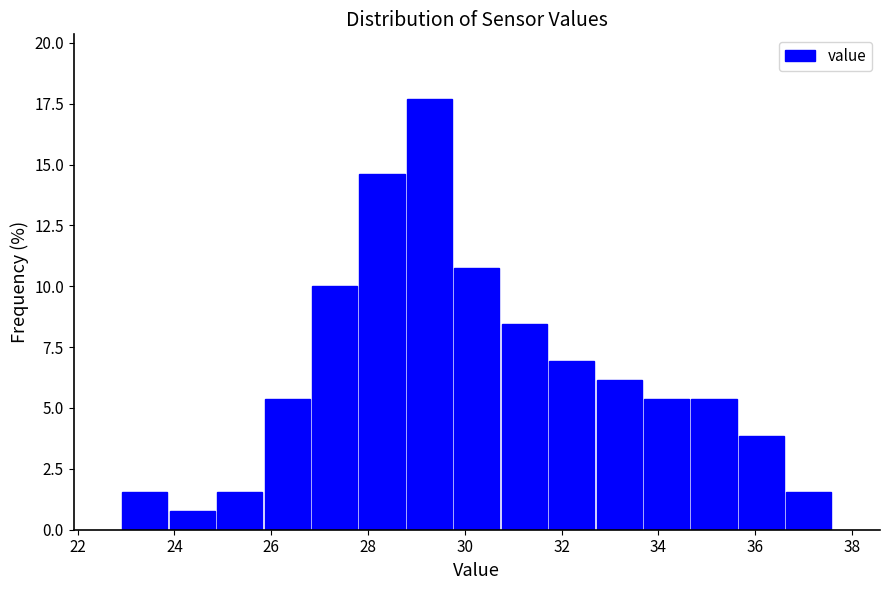

Reading left to right, list every bar in this chart as the range it spans on the x-axis followed by its height. Neither the bar edges nor the heights are printed on the chart, so give them approximately, as read against the axes.

22.90 to 23.88: 1.5
23.88 to 24.86: 1.0
24.86 to 25.84: 1.5
25.84 to 26.82: 5.5
26.82 to 27.80: 10.0
27.80 to 28.78: 14.5
28.78 to 29.76: 17.5
29.76 to 30.74: 11.0
30.74 to 31.72: 8.5
31.72 to 32.70: 7.0
32.70 to 33.68: 6.0
33.68 to 34.66: 5.5
34.66 to 35.64: 5.5
35.64 to 36.62: 4.0
36.62 to 37.60: 1.5